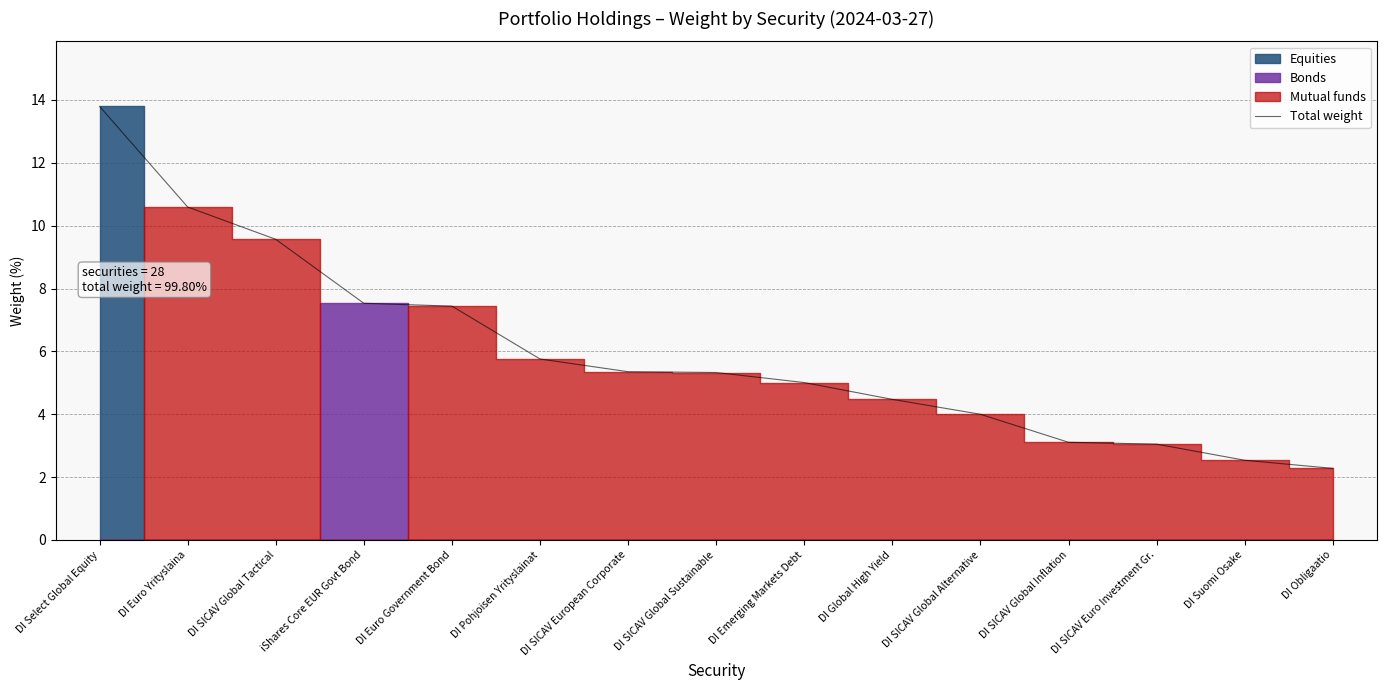

True or false: the data shows 9.6 at DI SICAV Global Tactical.

True